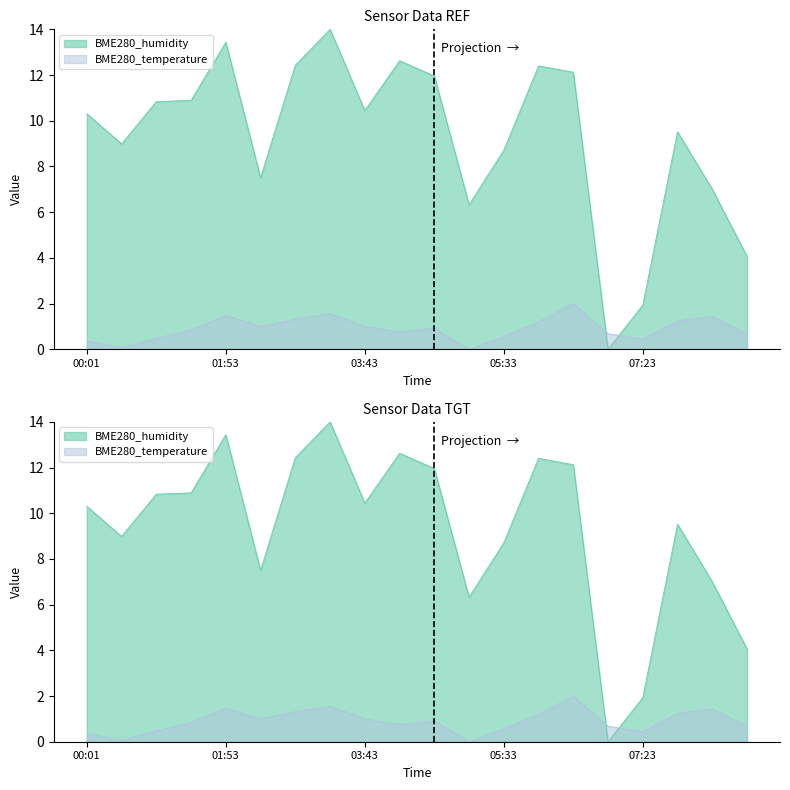

Rank the series by their maximum value, from highest to lowest.

BME280_humidity, BME280_temperature